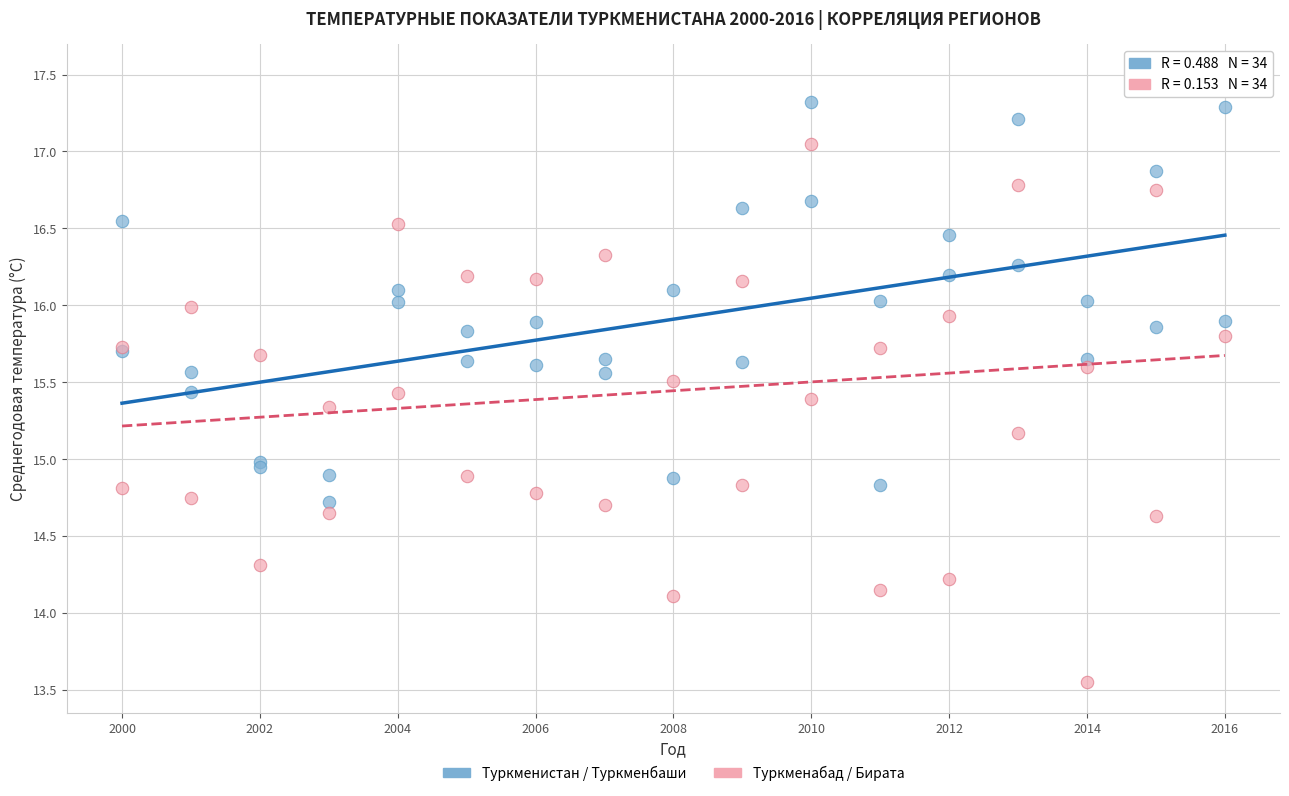

Which series has the widest spread of Y values?

Туркменабад / Бирата